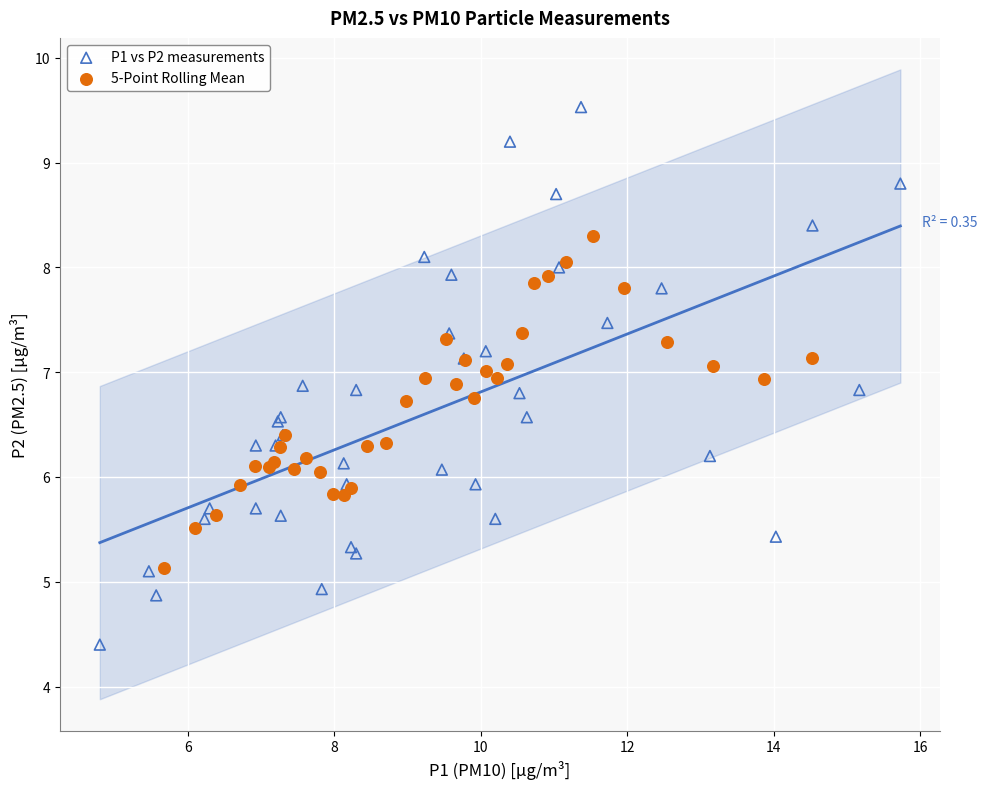

Which series has the largest Y range (max minus min)?

P1 vs P2 measurements